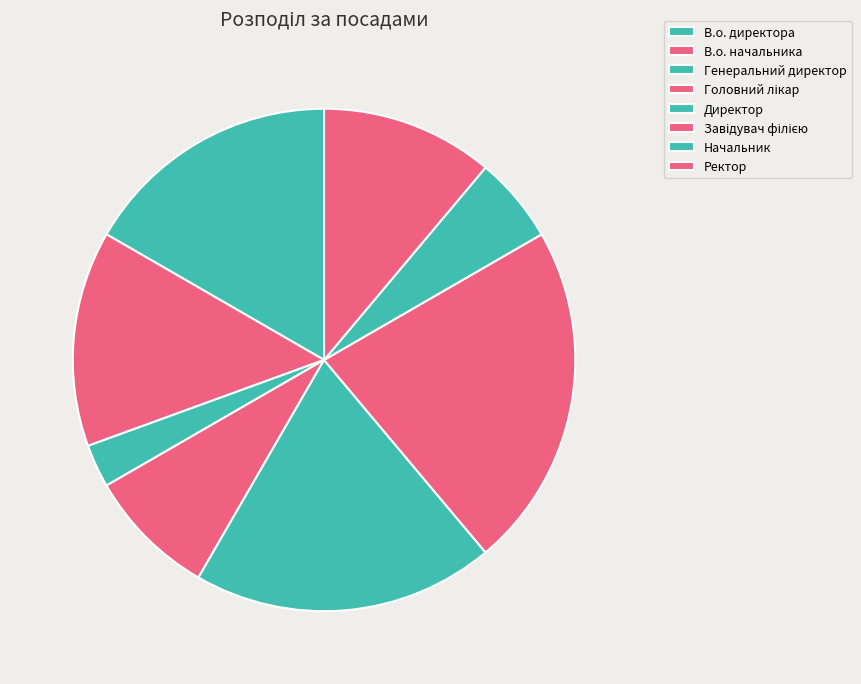

How many segments does this pie chart have?

8